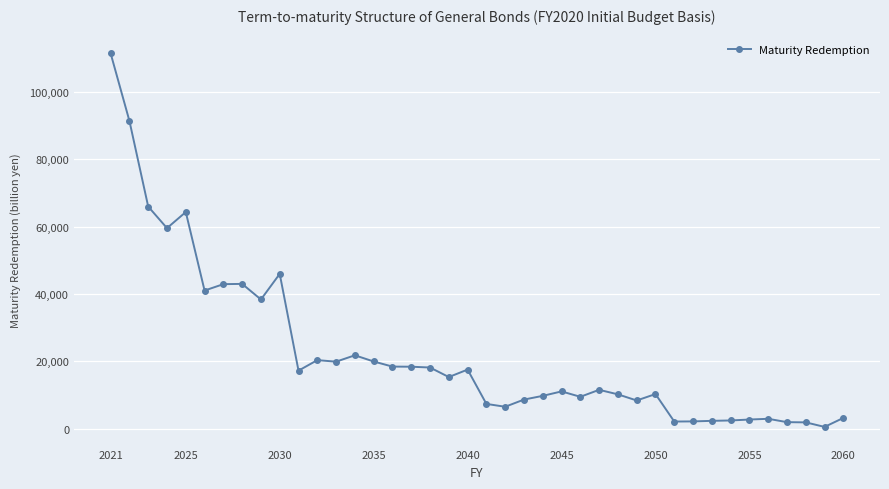

What is the difference between the second highest and second lowest values?

89482.6